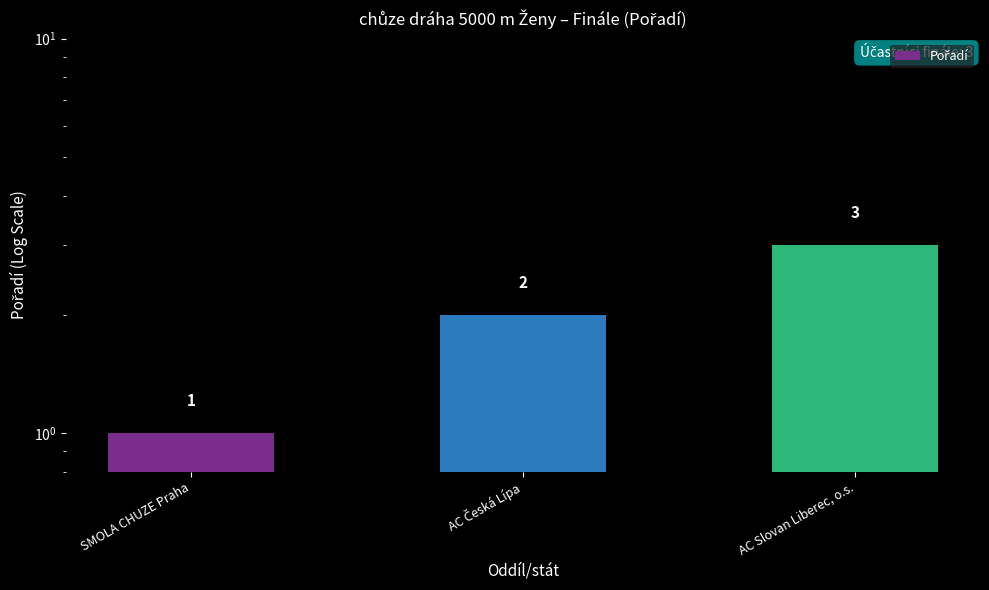

What is the value of the 1st bar from the left?

1